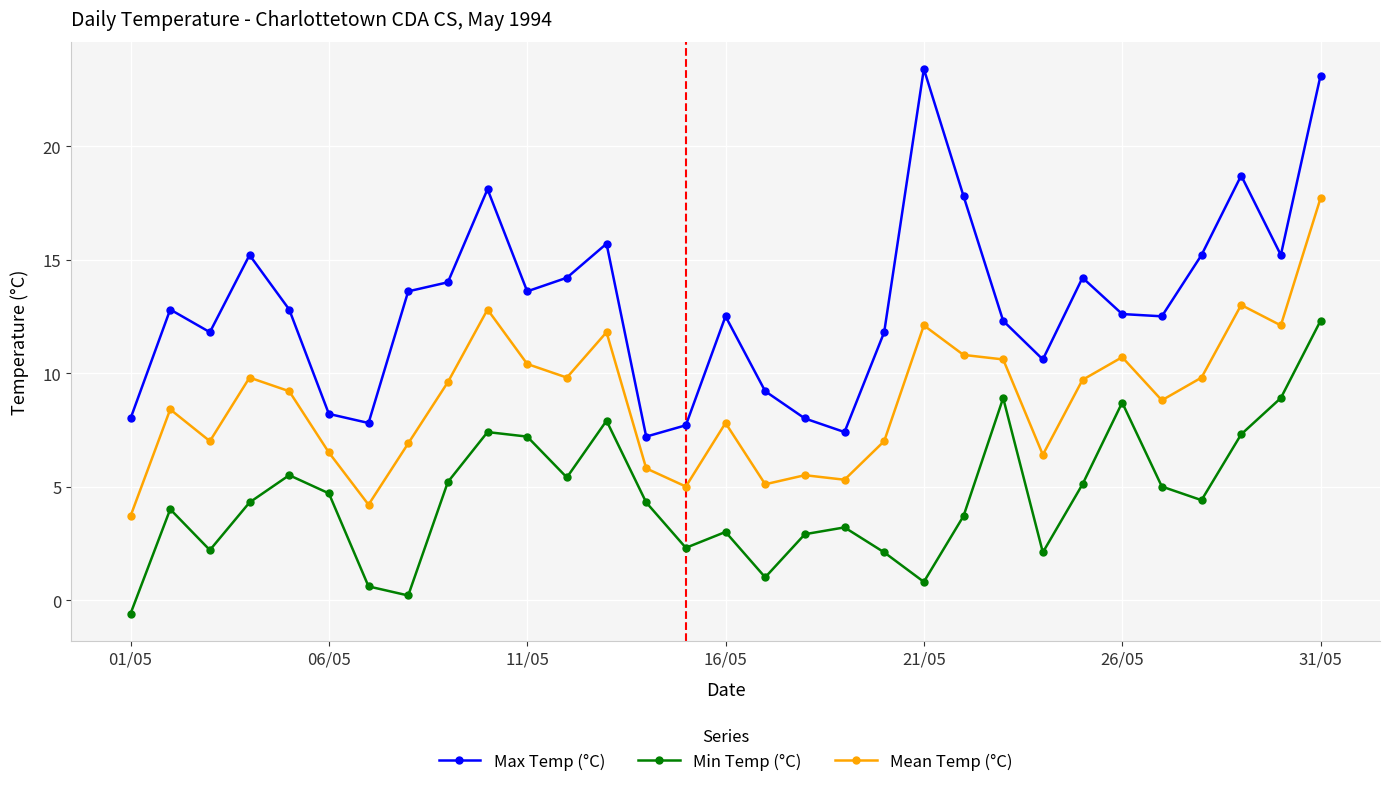

What is the minimum value shown in the chart?

-0.6